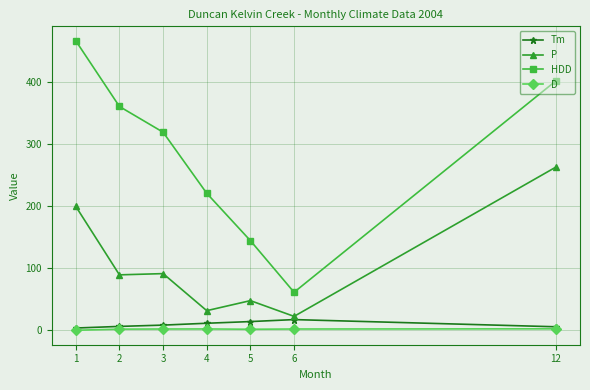

What is the value of the HDD point at the 3rd from the left?

319.0